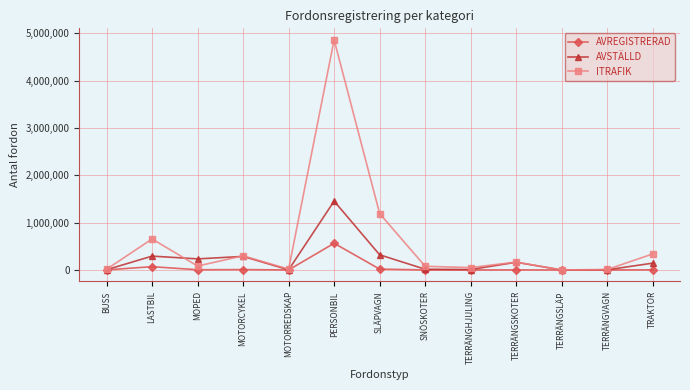

Where is the first local minimum for AVSTÄLLD?

MOPED